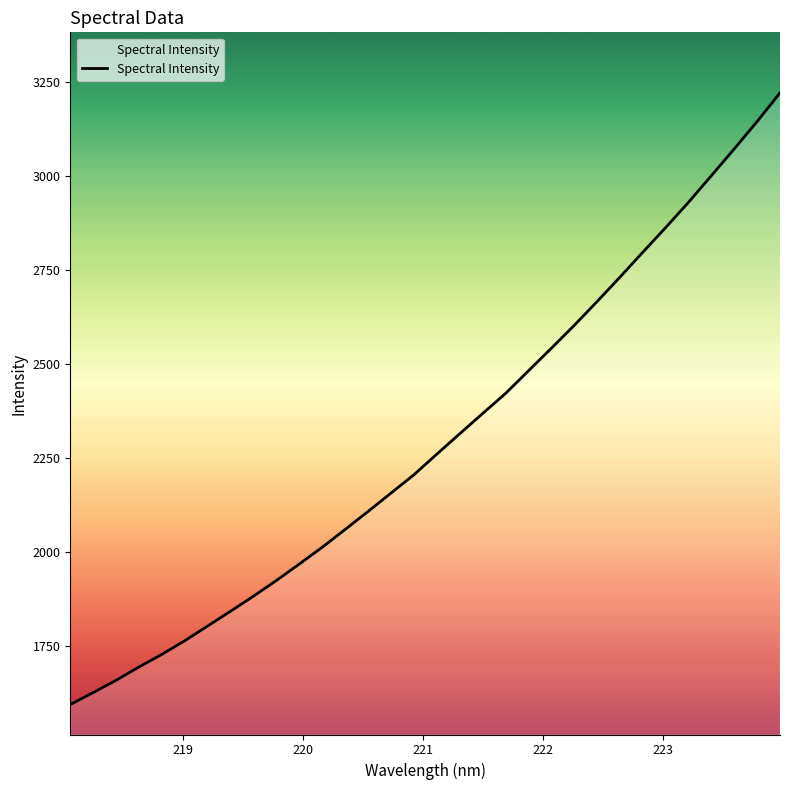

What is the minimum value shown in the chart?

1594.2